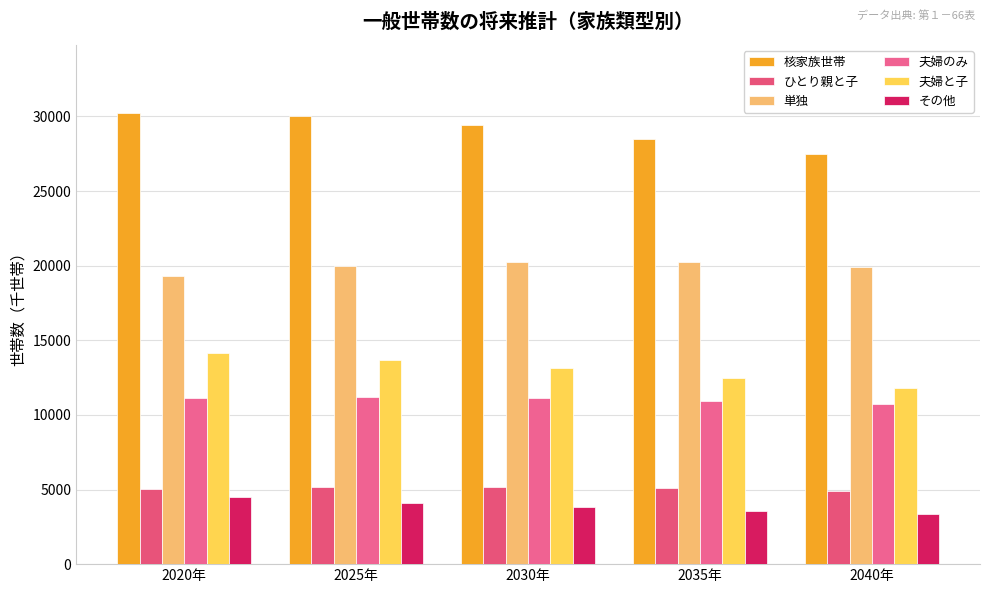

At which label does その他 reach its minimum?

2040年